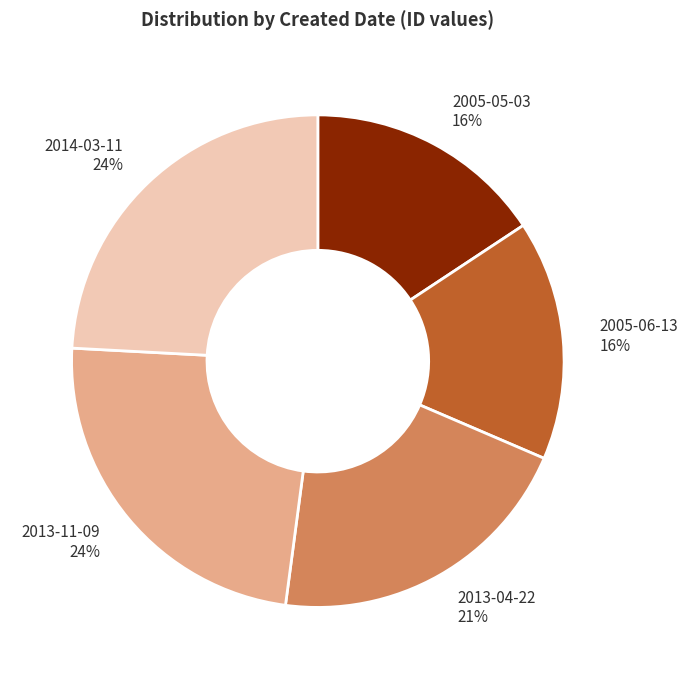

How many segments does this pie chart have?

5